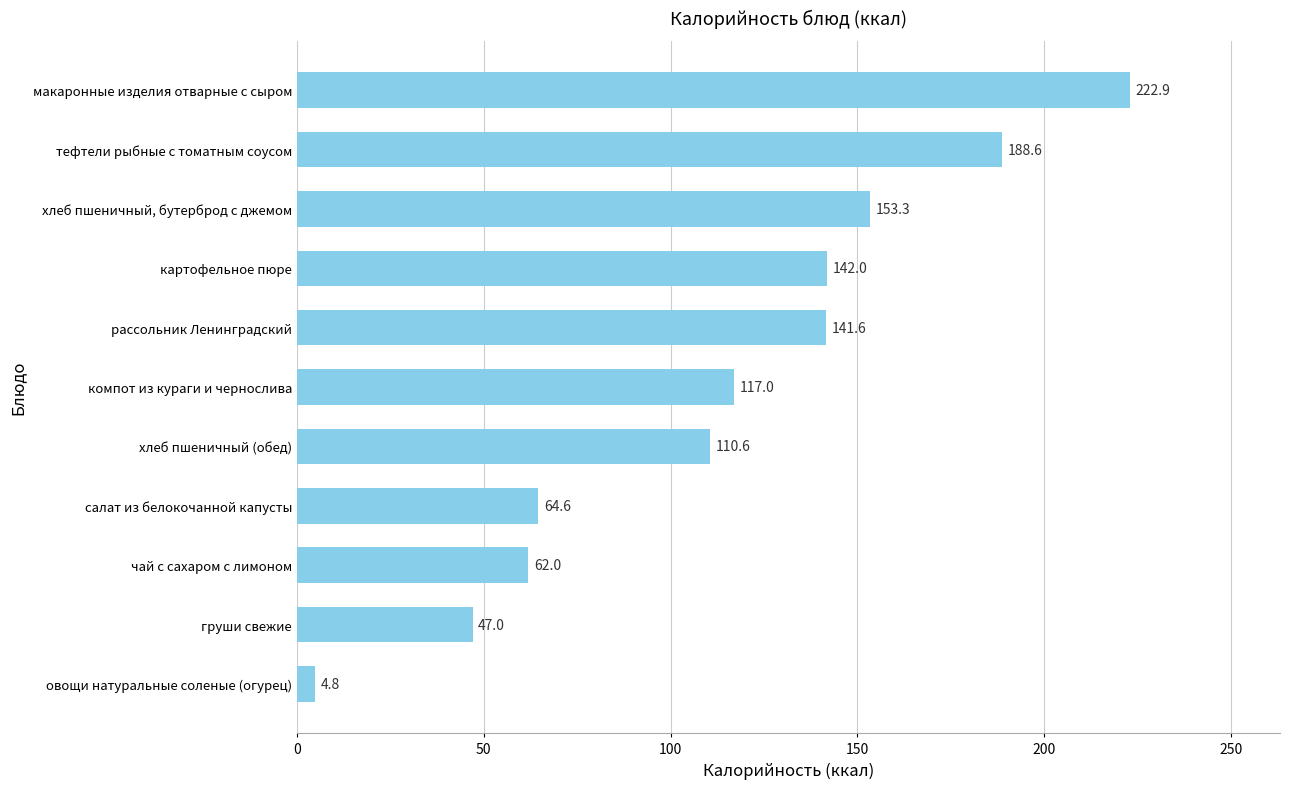

List the labels in order of value, largest first.

макаронные изделия отварные с сыром, тефтели рыбные с томатным соусом, хлеб пшеничный, бутерброд с джемом, картофельное пюре, рассольник Ленинградский, компот из кураги и чернослива, хлеб пшеничный (обед), салат из белокочанной капусты, чай с сахаром с лимоном, груши свежие, овощи натуральные соленые (огурец)